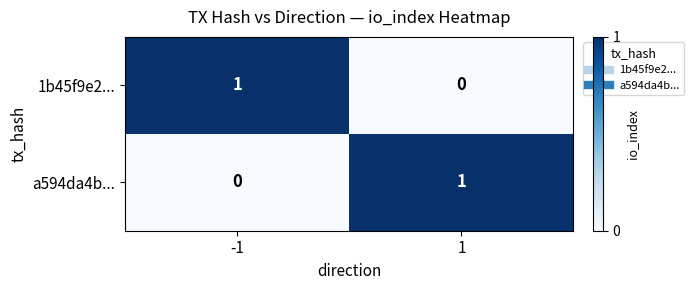

True or false: 1b45f9e2... has a value of 0 at -1.

False